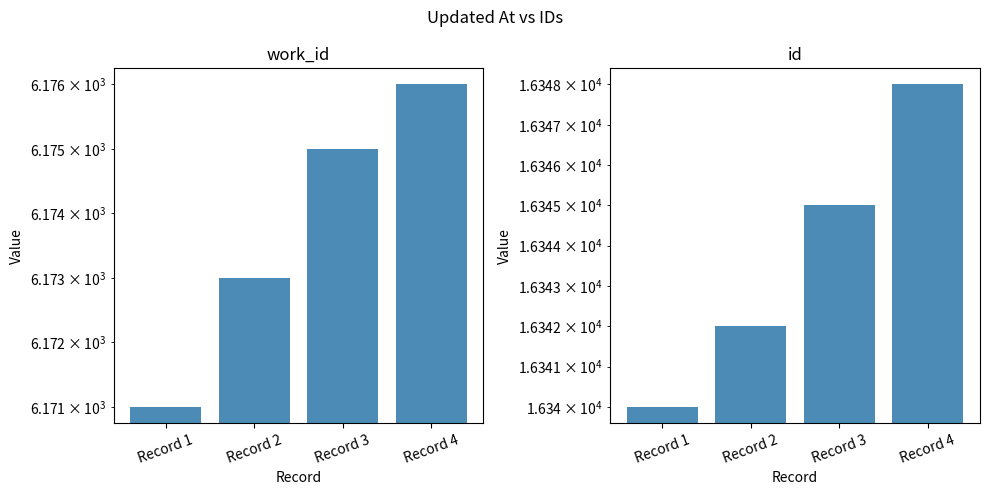

What is the total value across all series at Record 4?

22524